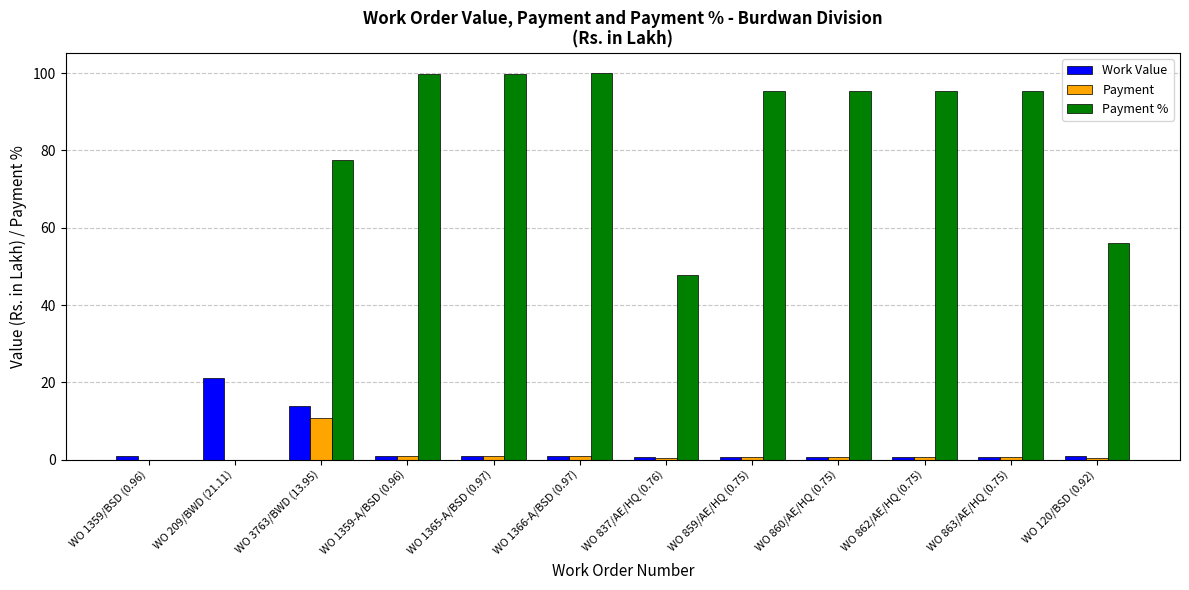

At which label is Work Value closest to 10?

WO 3763/BWD (13.95)